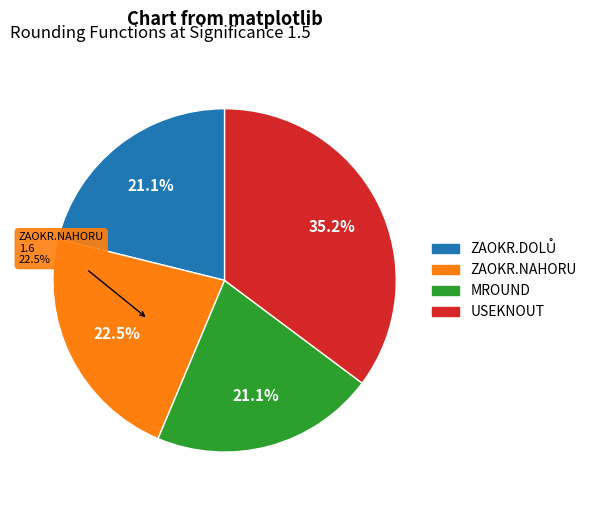

True or false: MROUND accounts for 16% of the total.

False